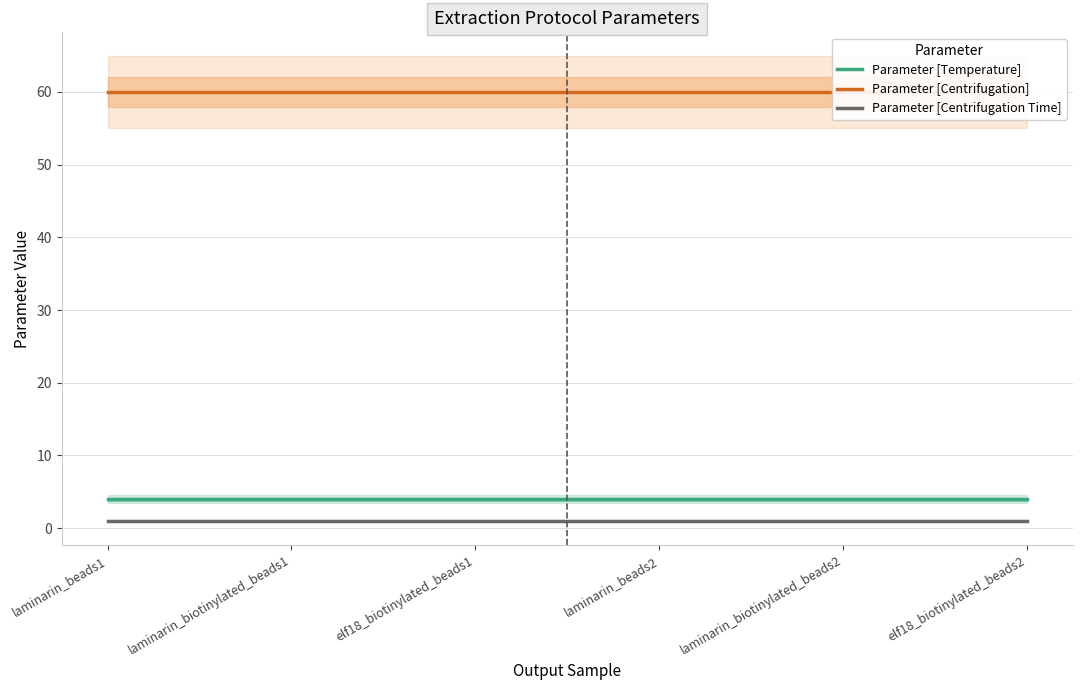

Between elf18_biotinylated_beads2 and laminarin_biotinylated_beads1, which is larger?

elf18_biotinylated_beads2